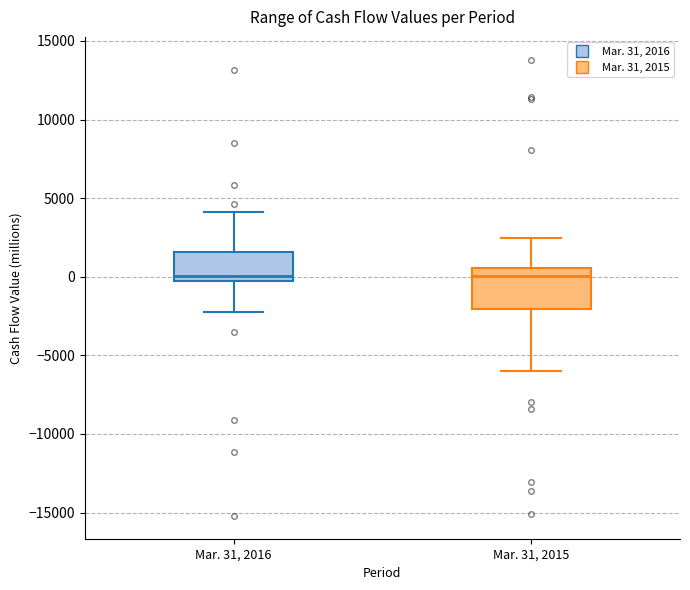

Which box is the tallest, from its lower edge to its upper edge?

Mar. 31, 2015